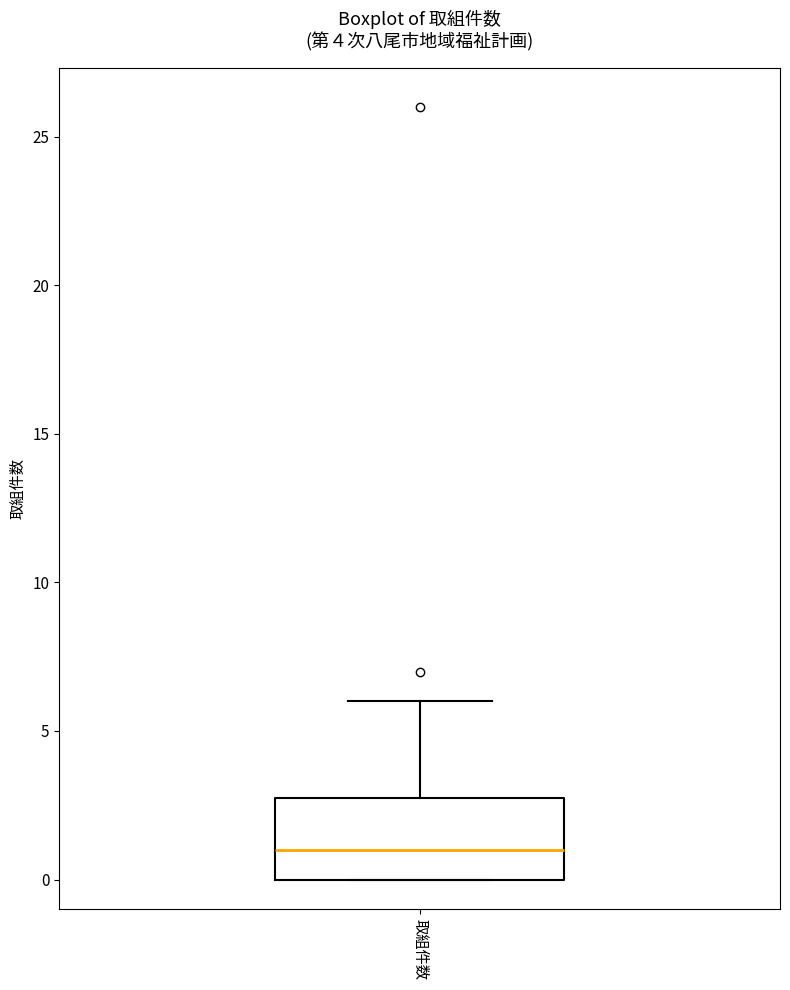

Read this box plot against the y-axis: the position of the median line, the range covered by the box, and the ends of both whiskers. The values are not printed on the chart, so give them approximately, as read against the axis.

median 1, box 0 to 3, whiskers 0 to 6